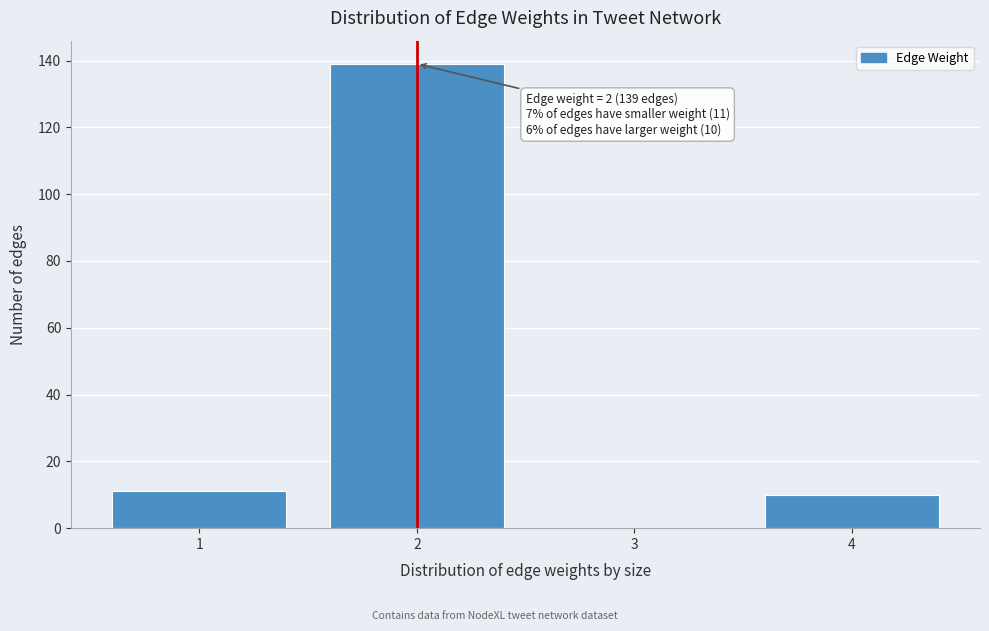

Reading left to right, extract all data points from this chart.

1=11	2=139	3=0	4=10